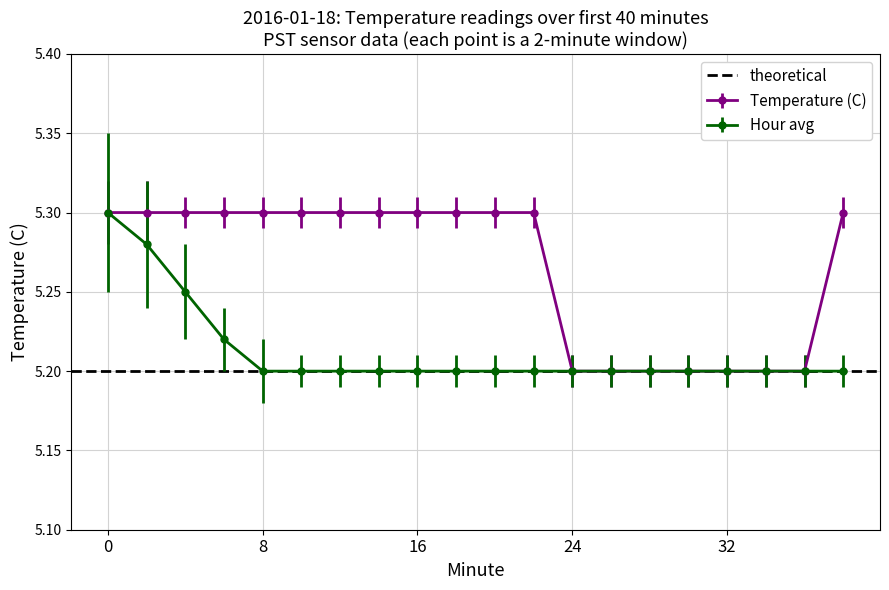

What is the maximum value shown in the chart?

5.3